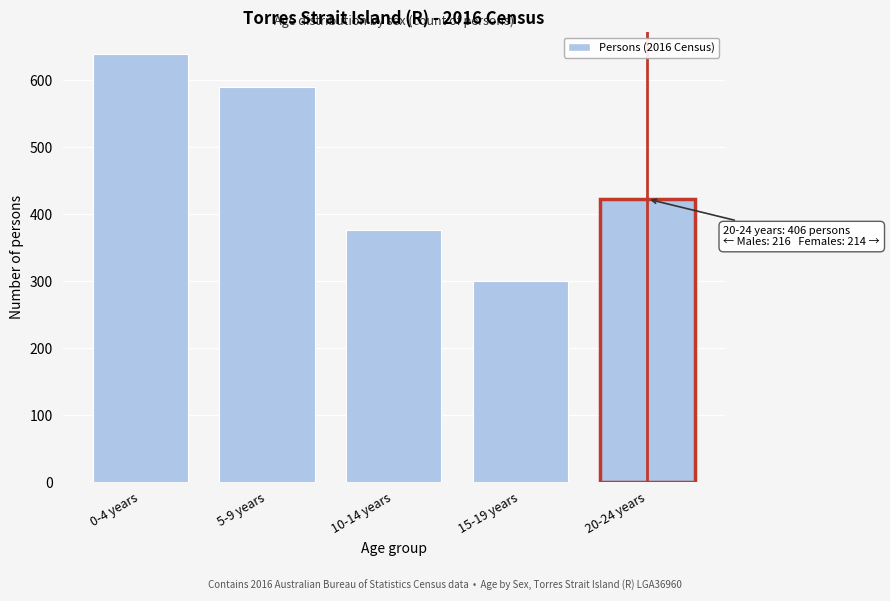

Reading left to right, transcribe all the data shown in this chart.

0-4 years=640	5-9 years=590	10-14 years=376	15-19 years=301	20-24 years=423